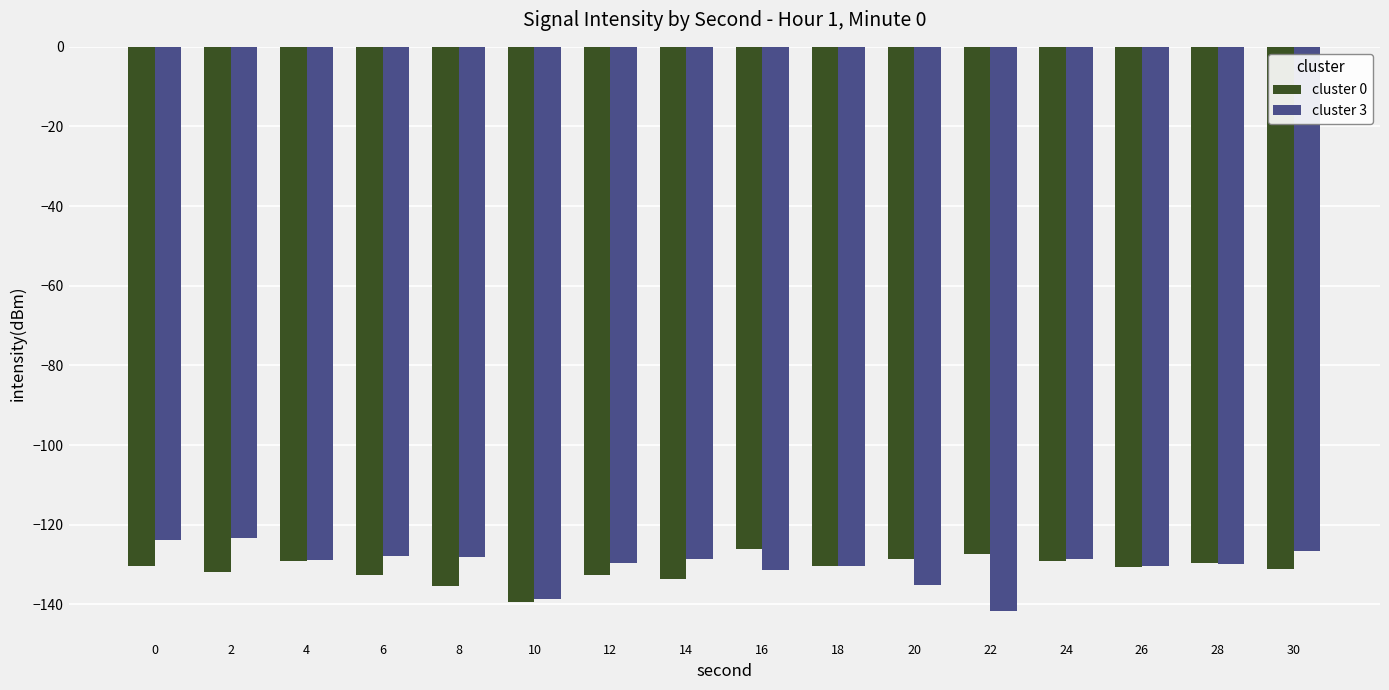

How many bars are there in each group?

2